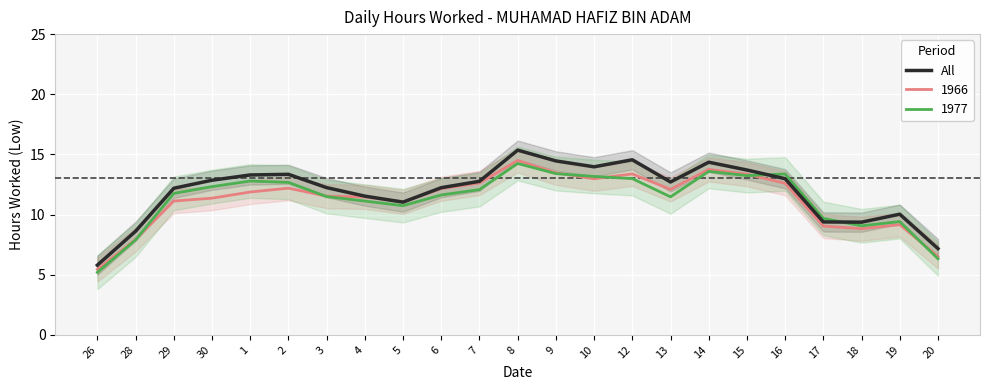

How many points are higher than both their immediate neighbors (excluding endpoints)?

5